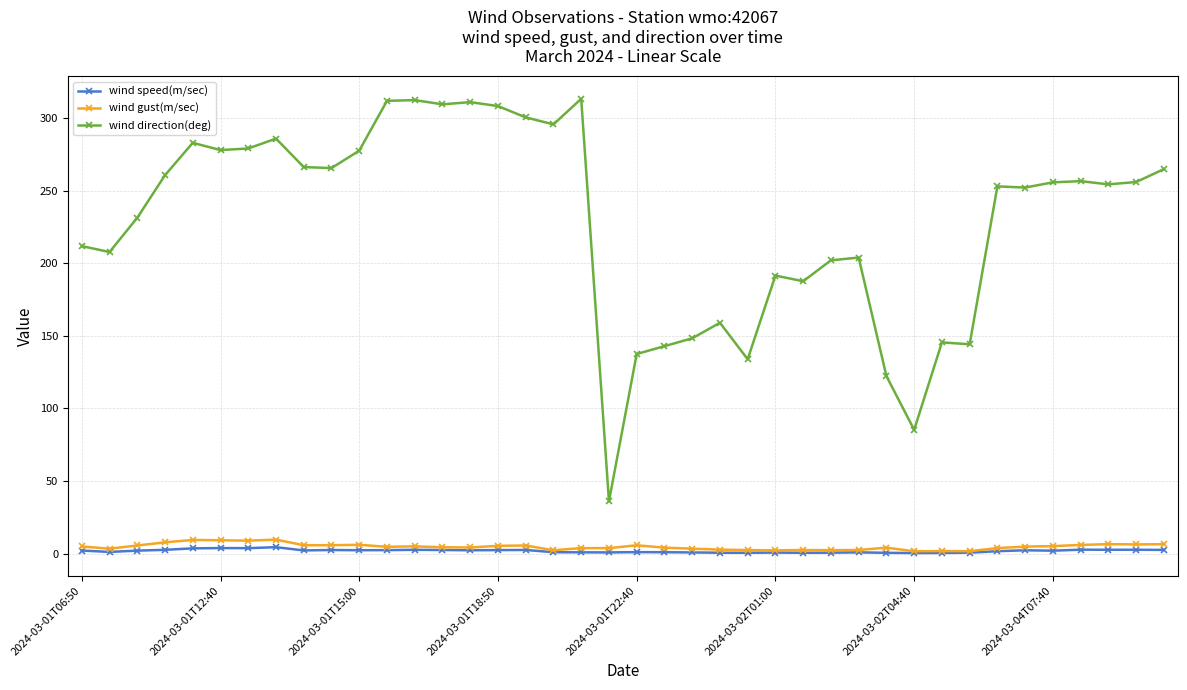

What is the sum of all wind speed(m/sec) values?

76.4